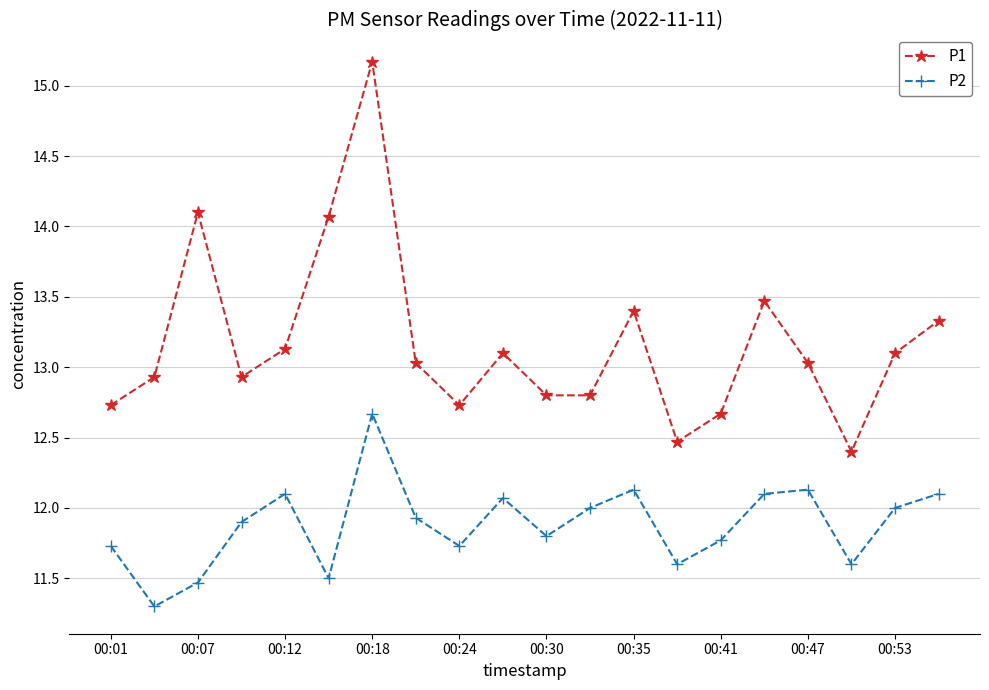

What is the value of the P1 point at the 17th from the left?

13.0